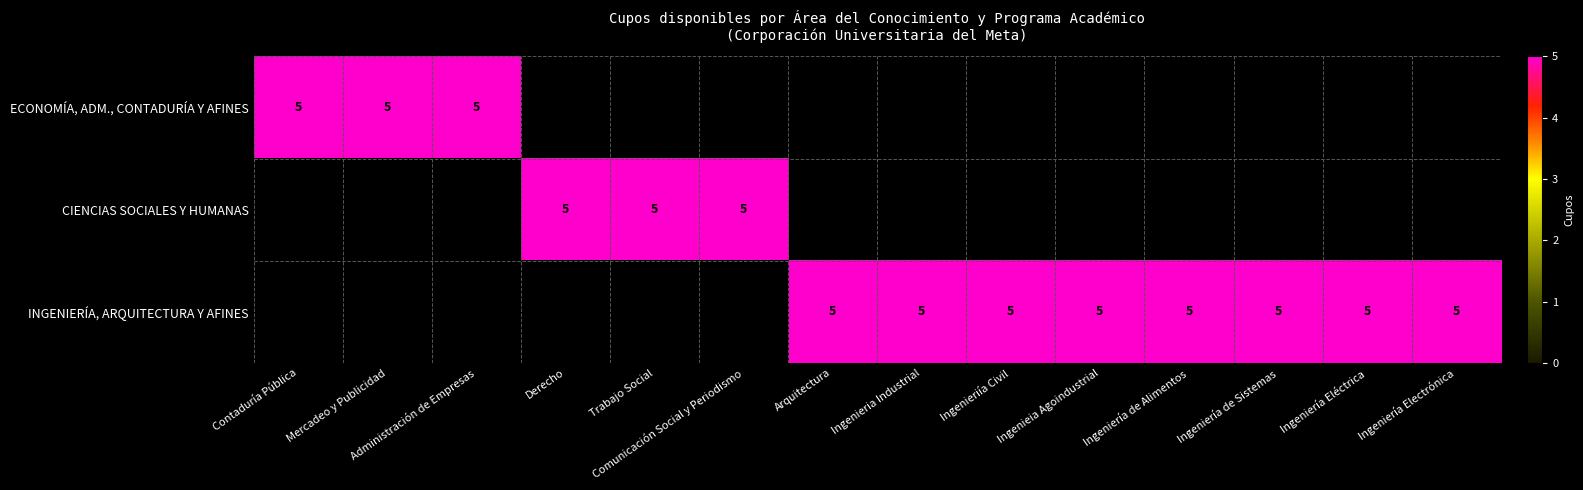

The ECONOMÍA, ADM., CONTADURÍA Y AFINES series shows 3 at Administración de Empresas. True or false?

False